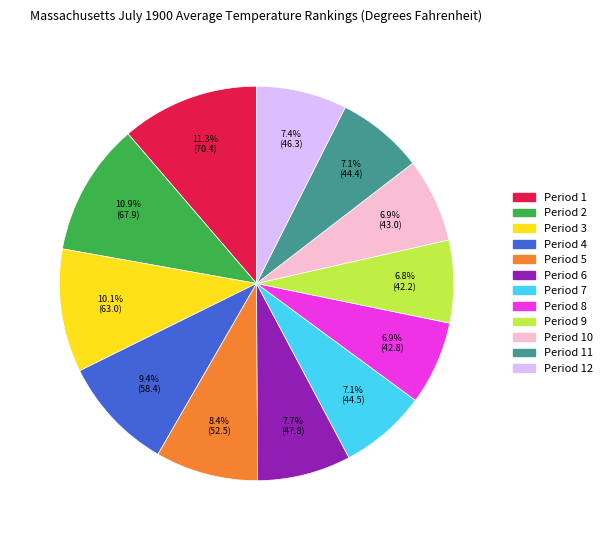

Is there any slice that represents more than half of the pie?

No